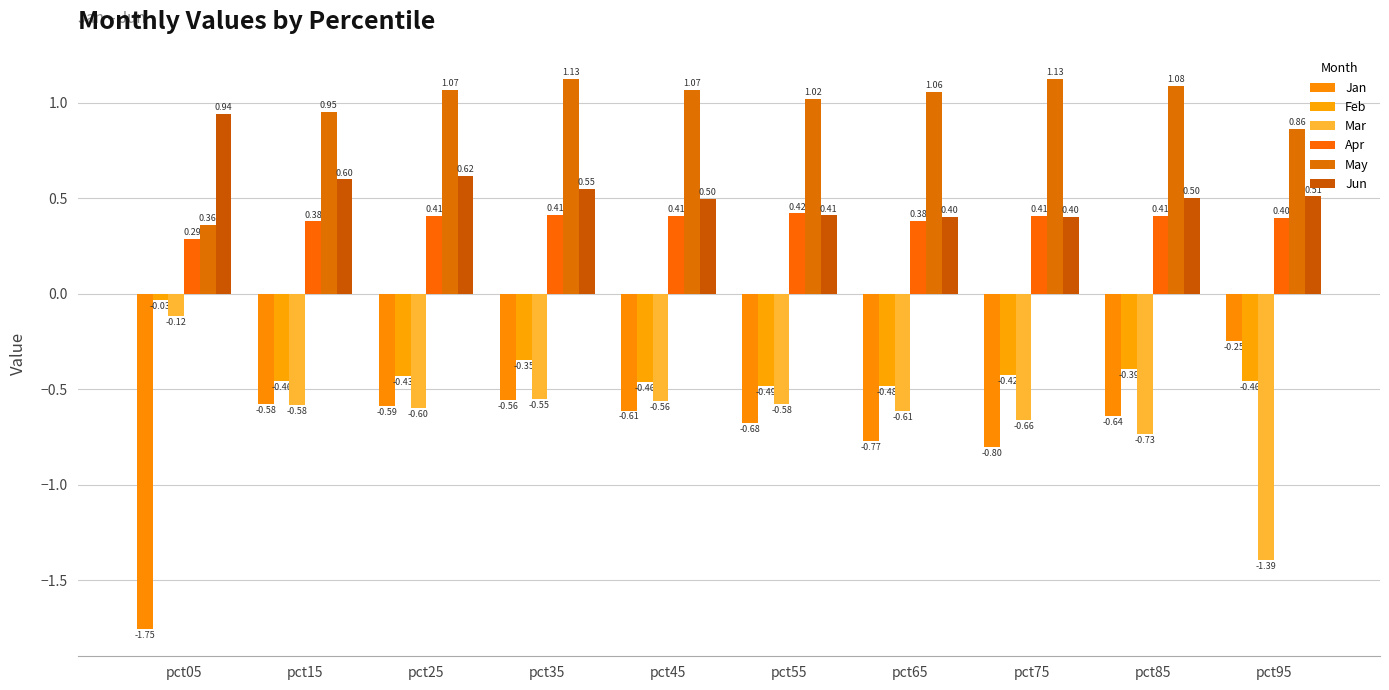

List the series in order of their peak value, lowest first.

Jan, Mar, Feb, Apr, Jun, May